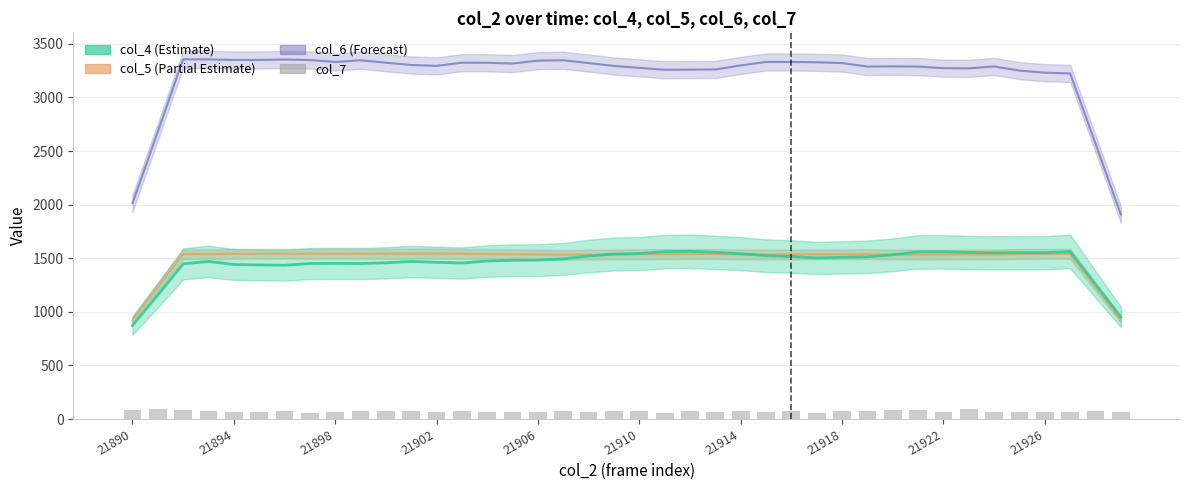

Is it true that the value at 23 is 45?

False